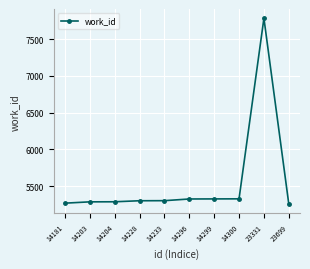

What is the change in value from 14203 to 14300?

+41